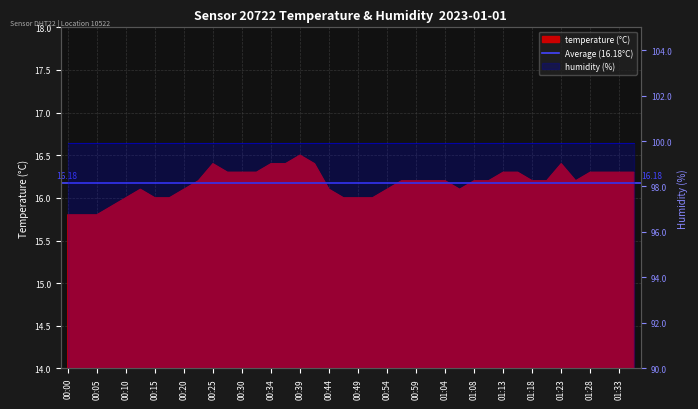

What is the value of the 4th point from the left?

15.9